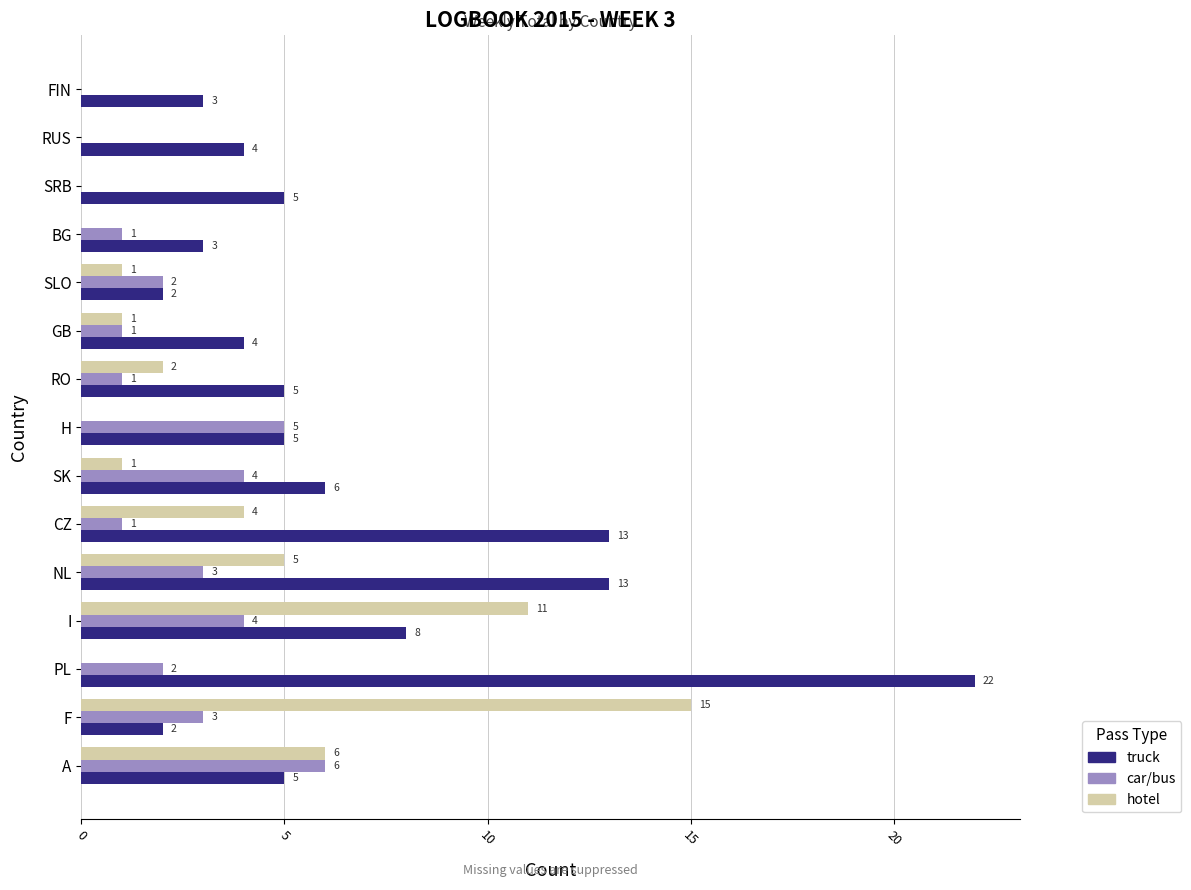

Is the value of car/bus at SK greater than the value of hotel at GB?

Yes